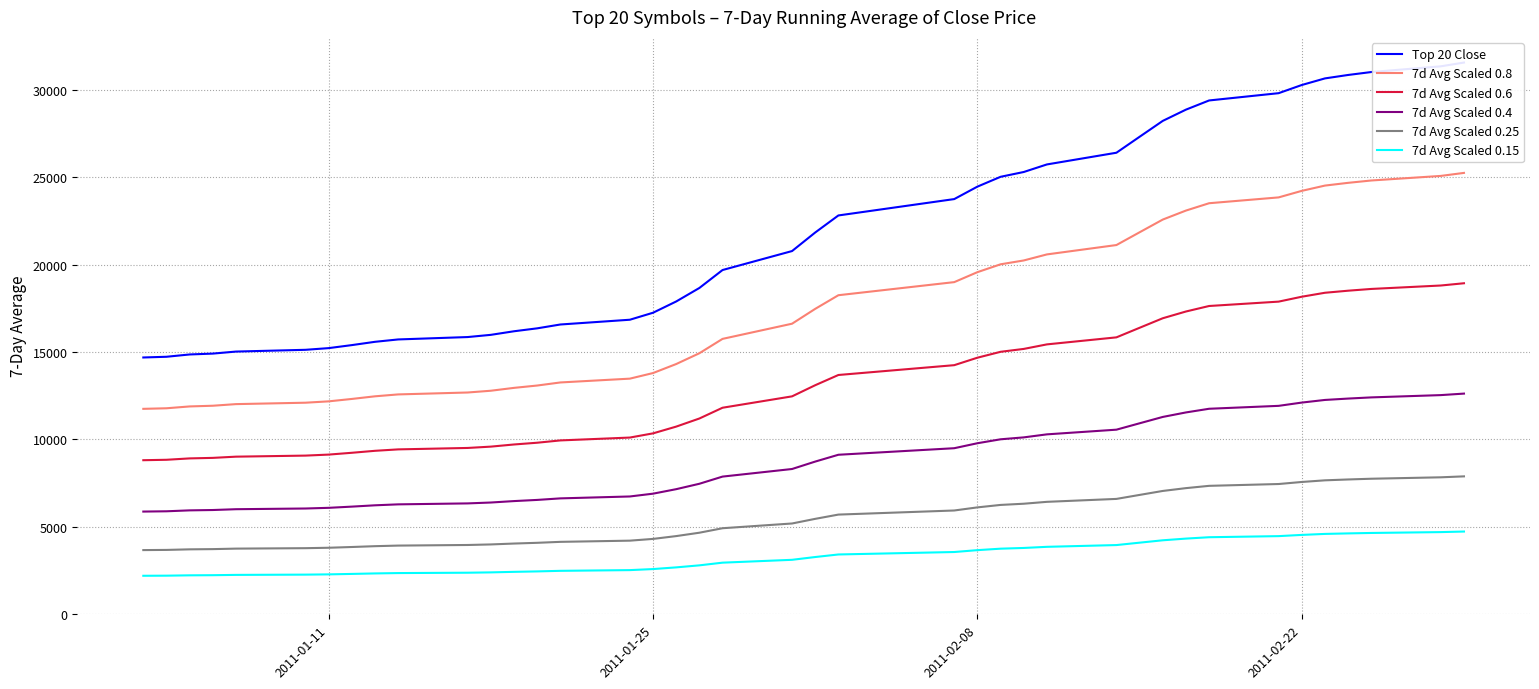

True or false: 7d Avg Scaled 0.4 and 7d Avg Scaled 0.25 intersect in this chart.

False